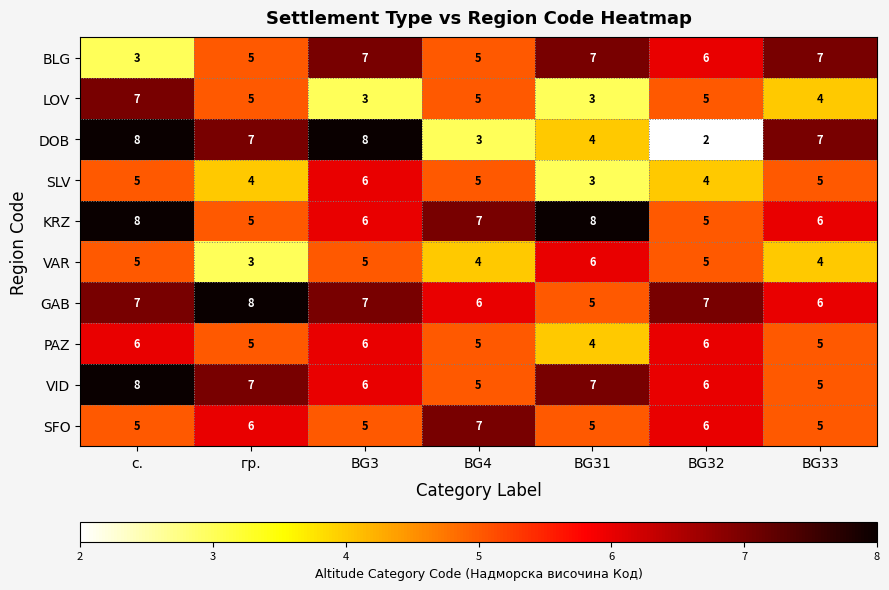

Which category has the highest value in the VID series?

с.